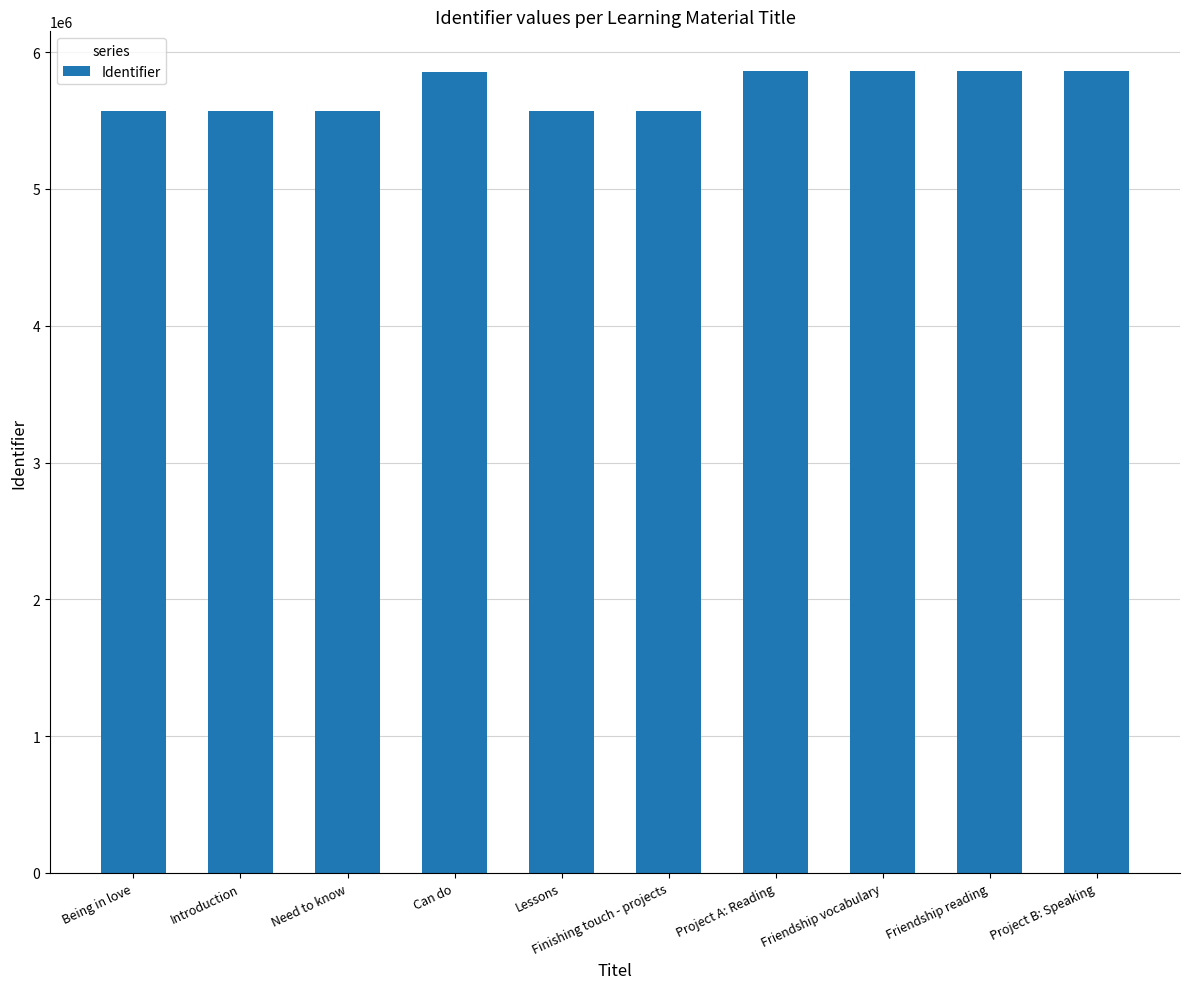

What is the sum of the values at Lessons and Project A: Reading?

11430638